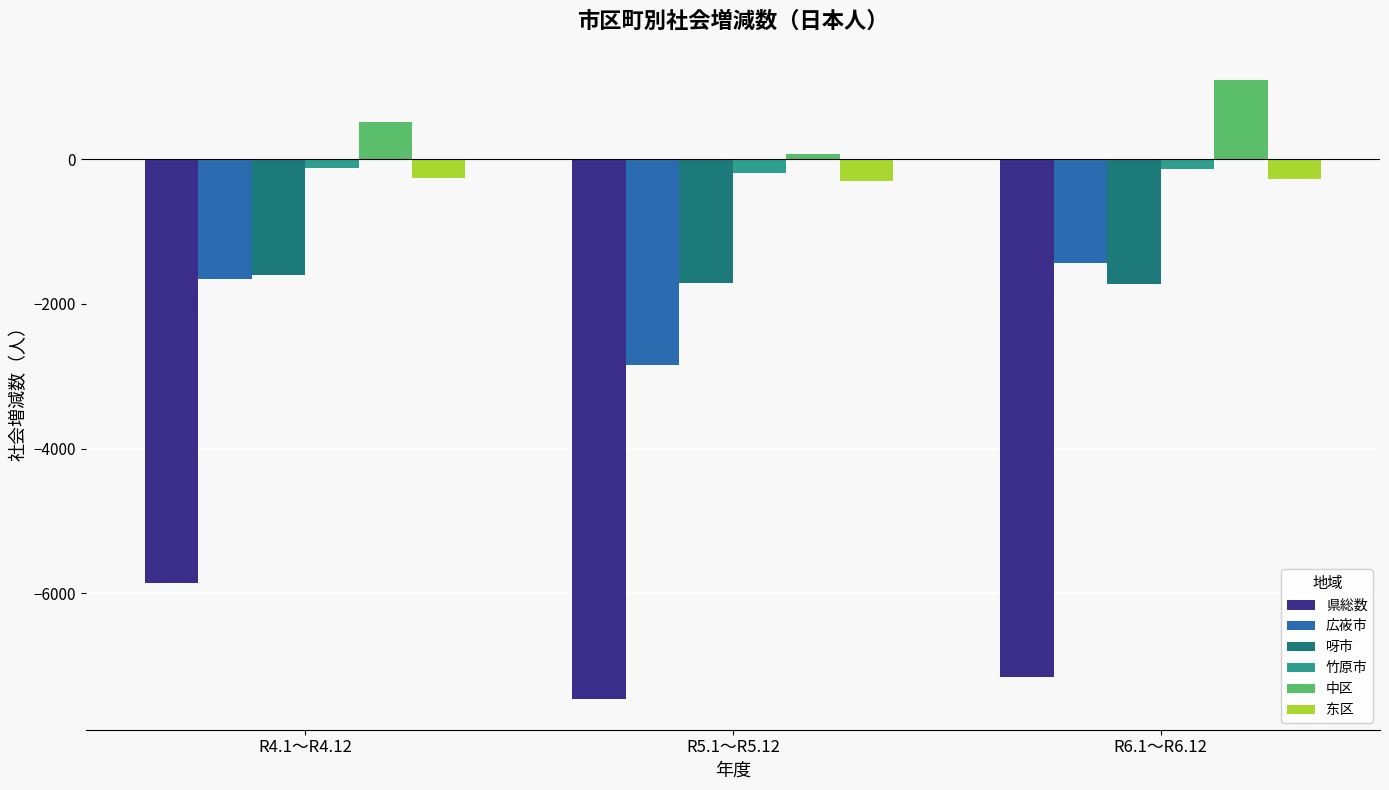

How many bars are there in total?

18